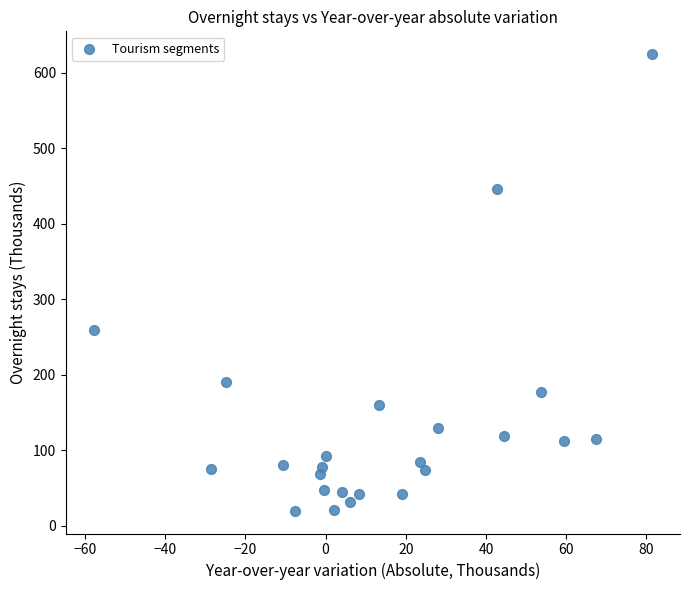

What is the range of Y values (max minus min)?

604.5